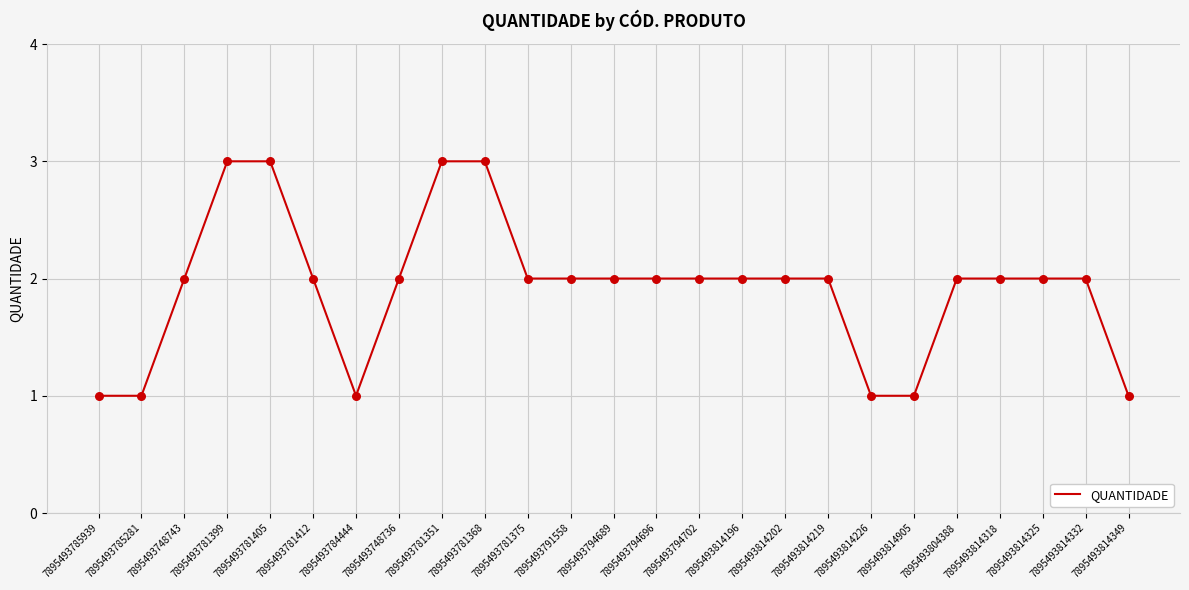

What is the ratio of the value at 7895493791558 to the value at 7895493781375?

1.0